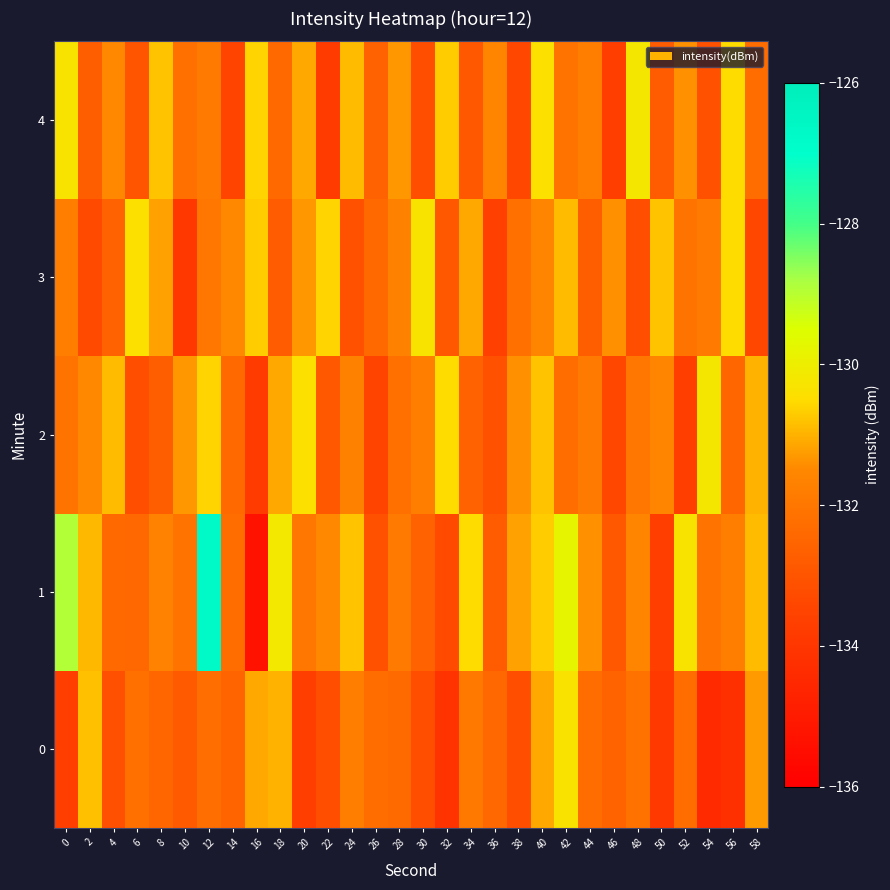

At 10, list the series in order from largest to smallest.

2, 1, 4, 0, 3